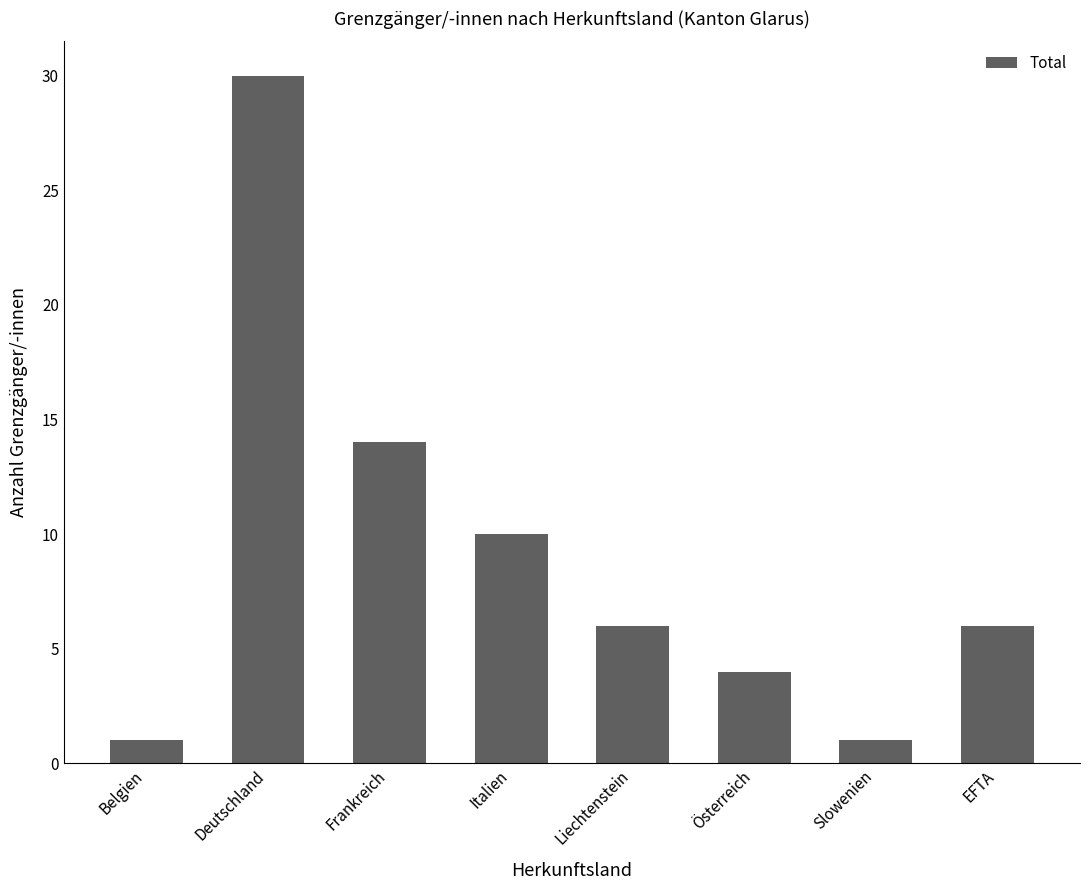

What is the difference between the values at Österreich and Frankreich?

10